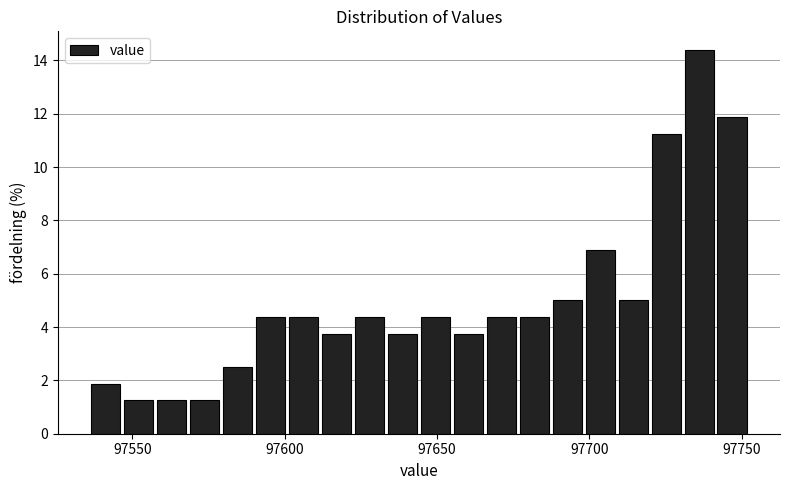

Around what value on the x-axis is the tallest bar? Give the approximate position of its centre, as read against the axis.

97735